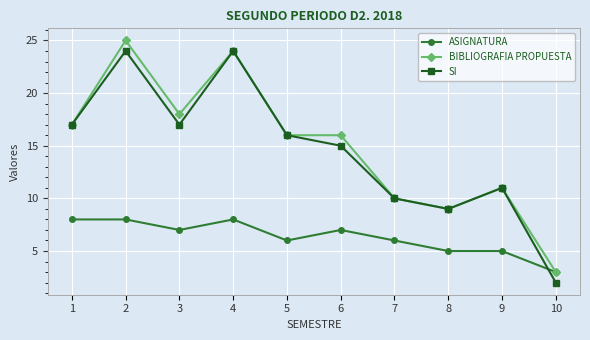

How many lines are shown in the chart?

3